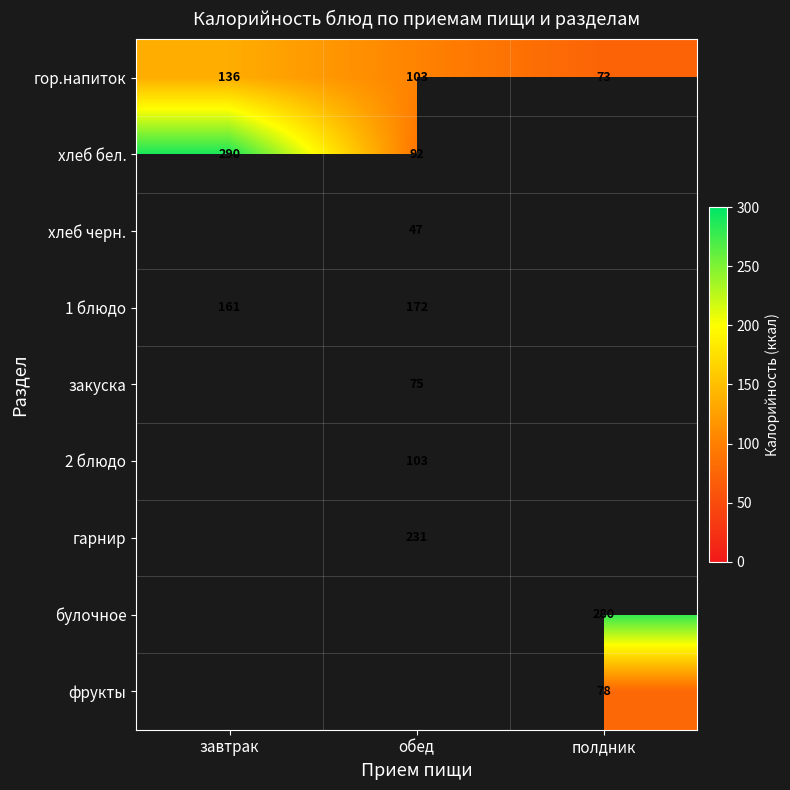

The value of хлеб бел. at обед is 92. True or false?

True